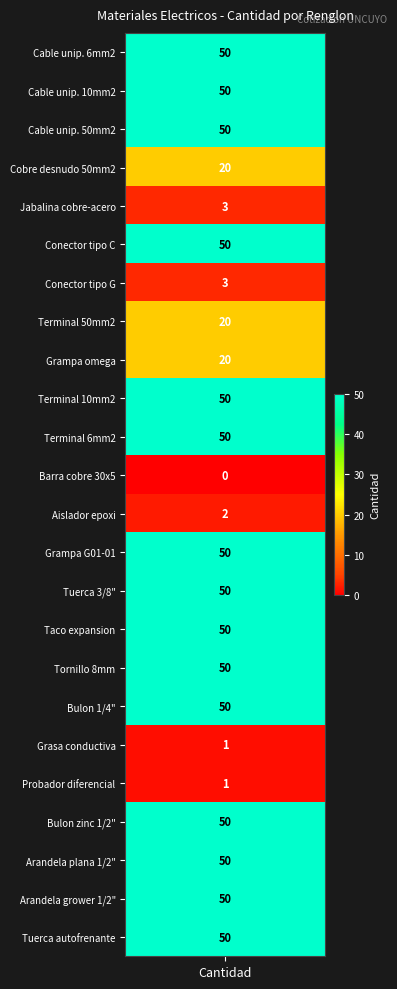

Rank the categories by value from highest to lowest.

1, 2, 3, 6, 10, 11, 14, 15, 16, 17, 18, 21, 22, 23, 24, 4, 8, 9, 5, 7, 13, 19, 20, 12